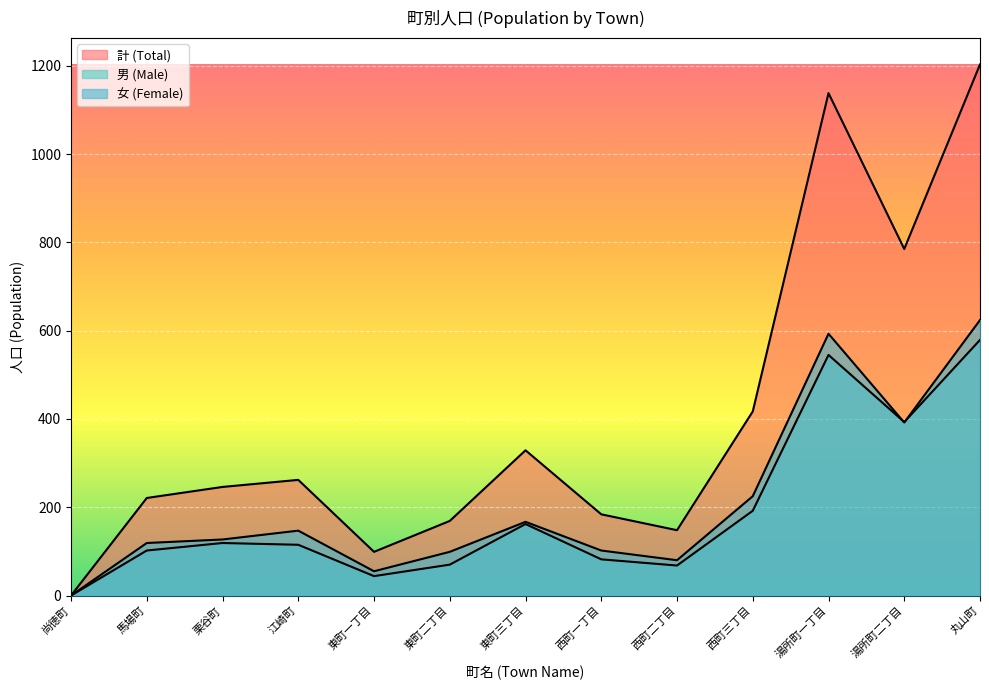

What is the maximum value for 女 (Female)?

624